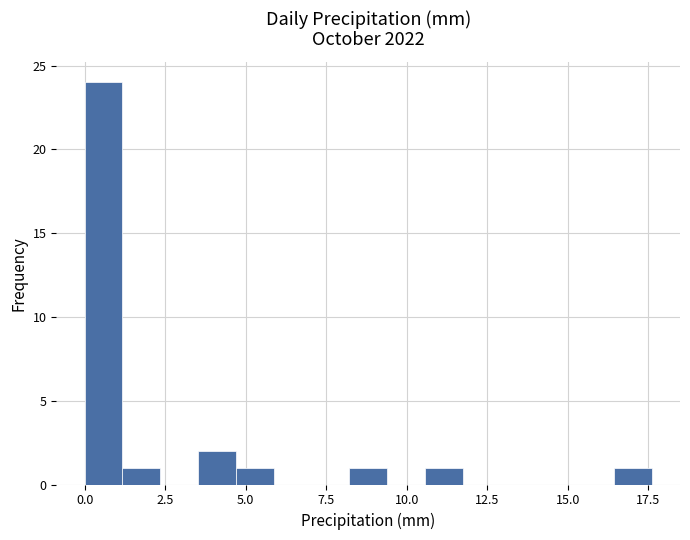

Around what value on the x-axis is the tallest bar? Give the approximate position of its centre, as read against the axis.

0.5